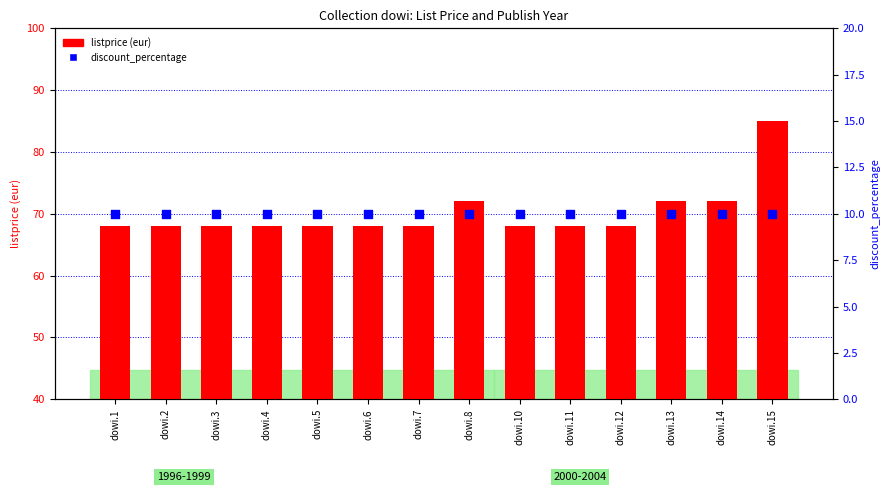

At which category is the sum across all series the highest?

dowi.15